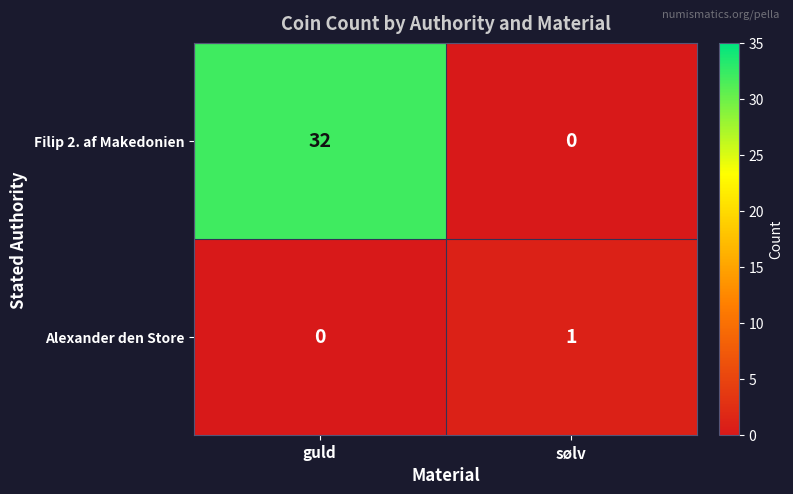

Is the value of Alexander den Store at guld greater than the value of Filip 2. af Makedonien at guld?

No